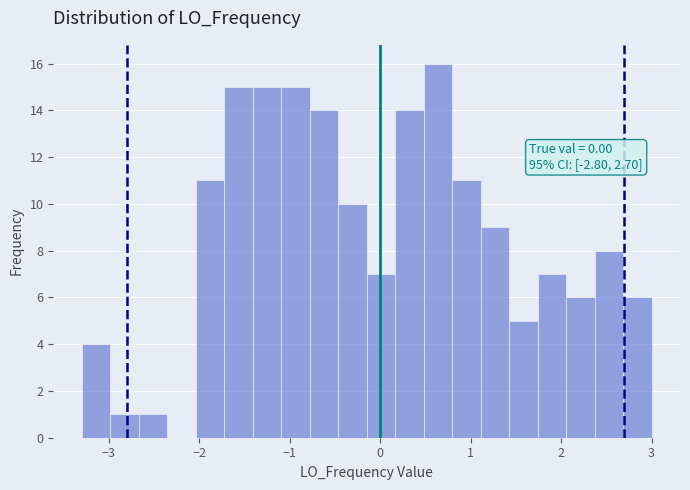

Around what value on the x-axis is the tallest bar? Give the approximate position of its centre, as read against the axis.

0.6